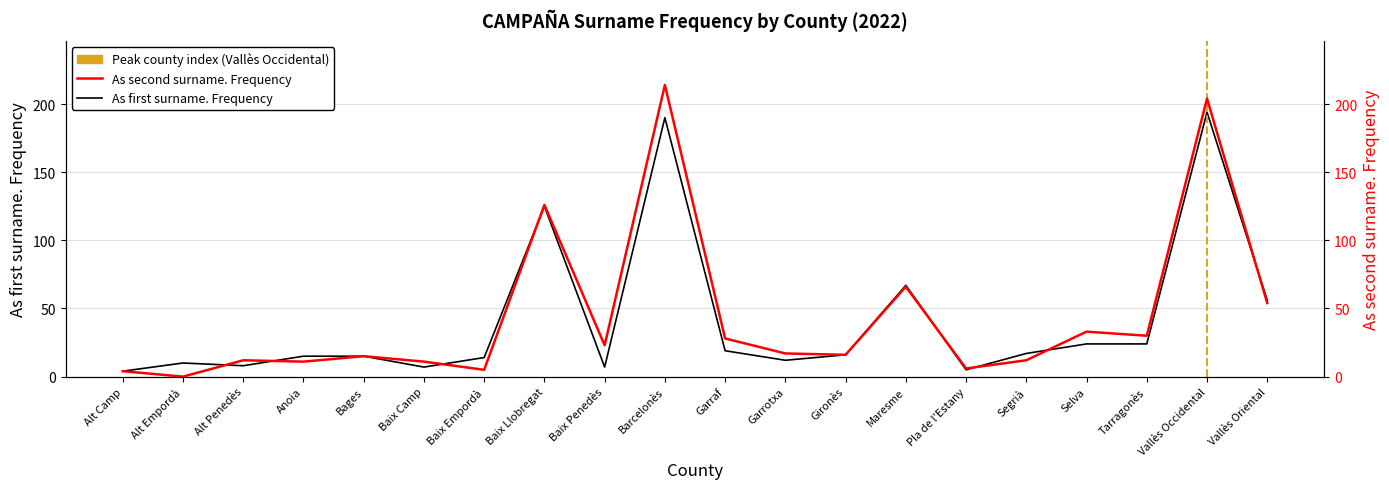

Where is the first local maximum for As first surname. Frequency?

Alt Empordà